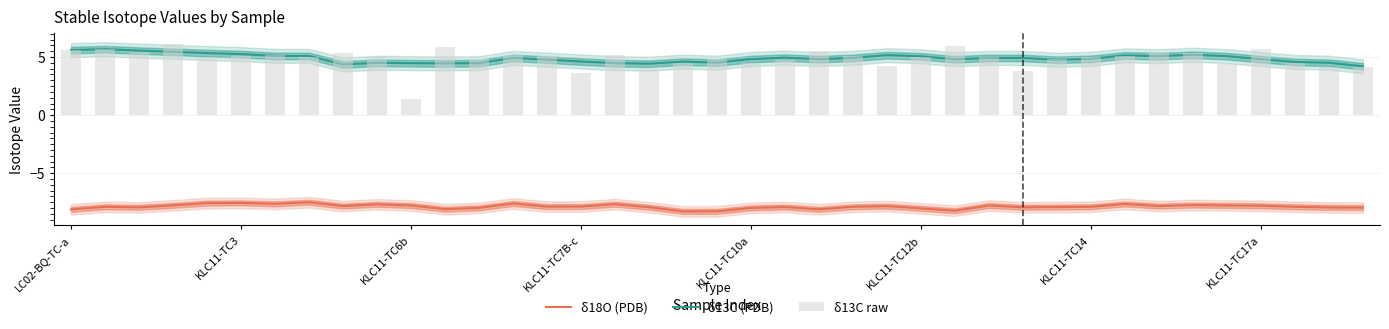

Which series has the largest total across all categories?

δ13C raw